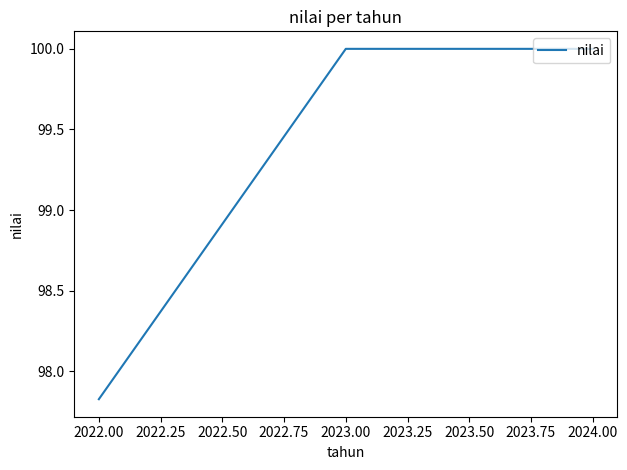

Which category has the lowest value across all series?

2022.00